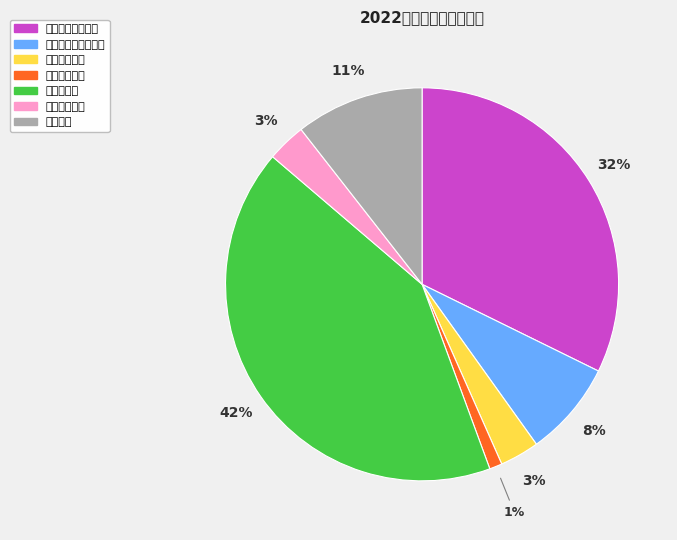

Approximately how many times larger is the value at 卫生健康支出 compared to 农林水支出?

0.1